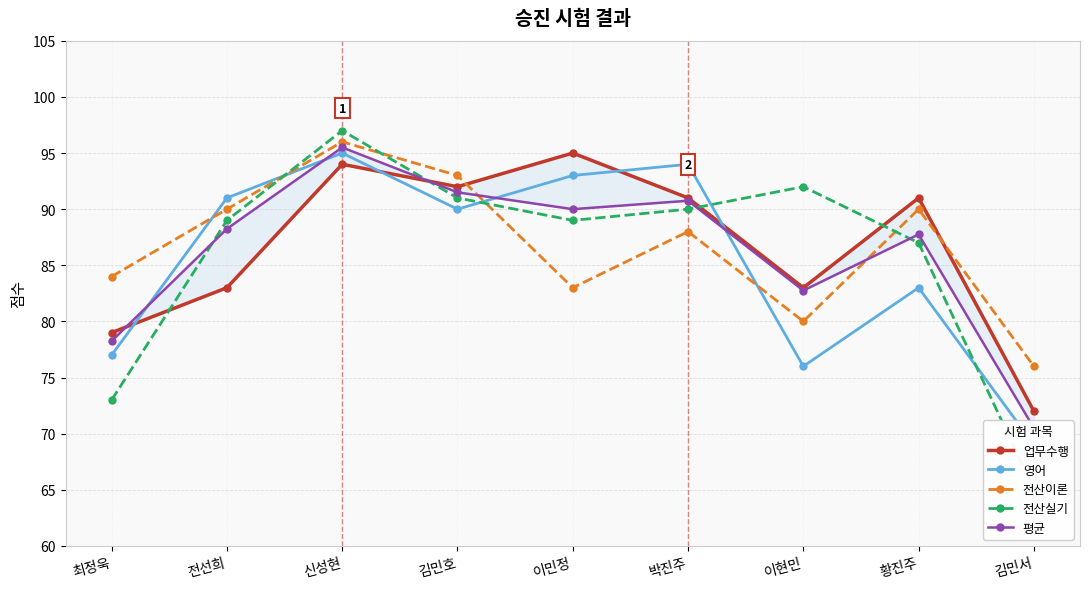

After their last crossing, which series has the higher values: 평균 or 영어?

평균